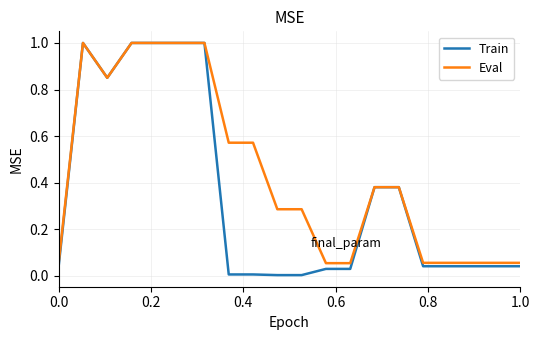

Which series has the largest total across all categories?

Eval